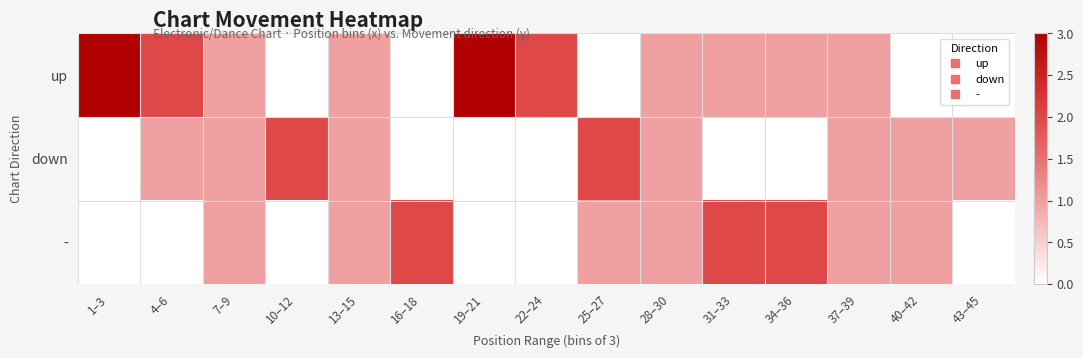

Rank the series by their maximum value, from lowest to highest.

down, -, up